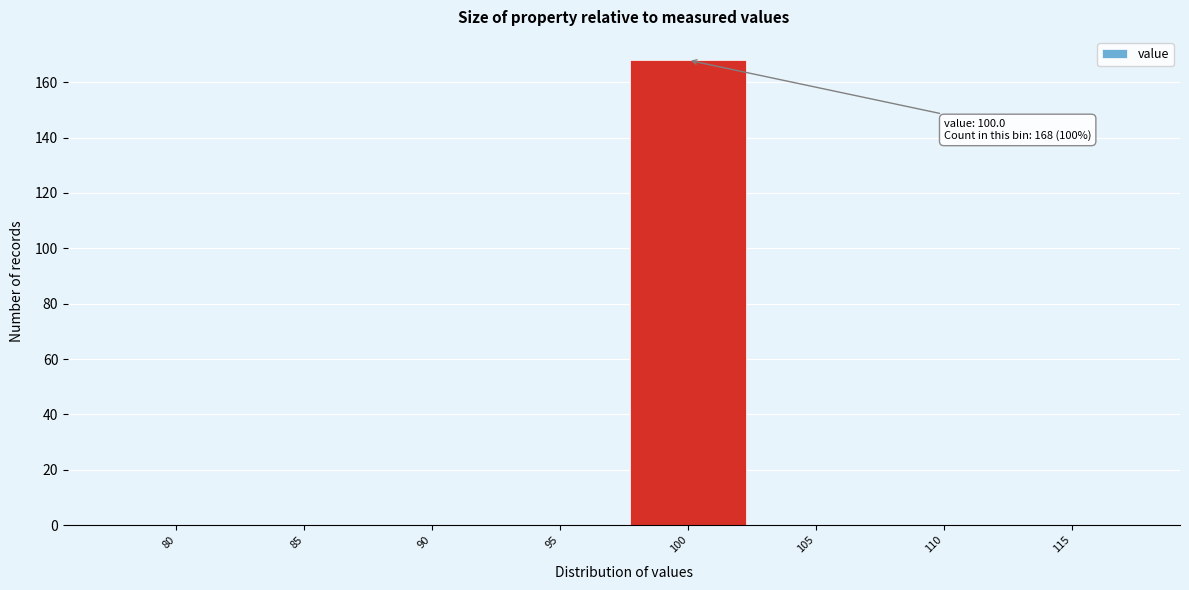

Reading right to left, list all the values displayed in this chart.

115=0	110=0	105=0	100=168	95=0	90=0	85=0	80=0